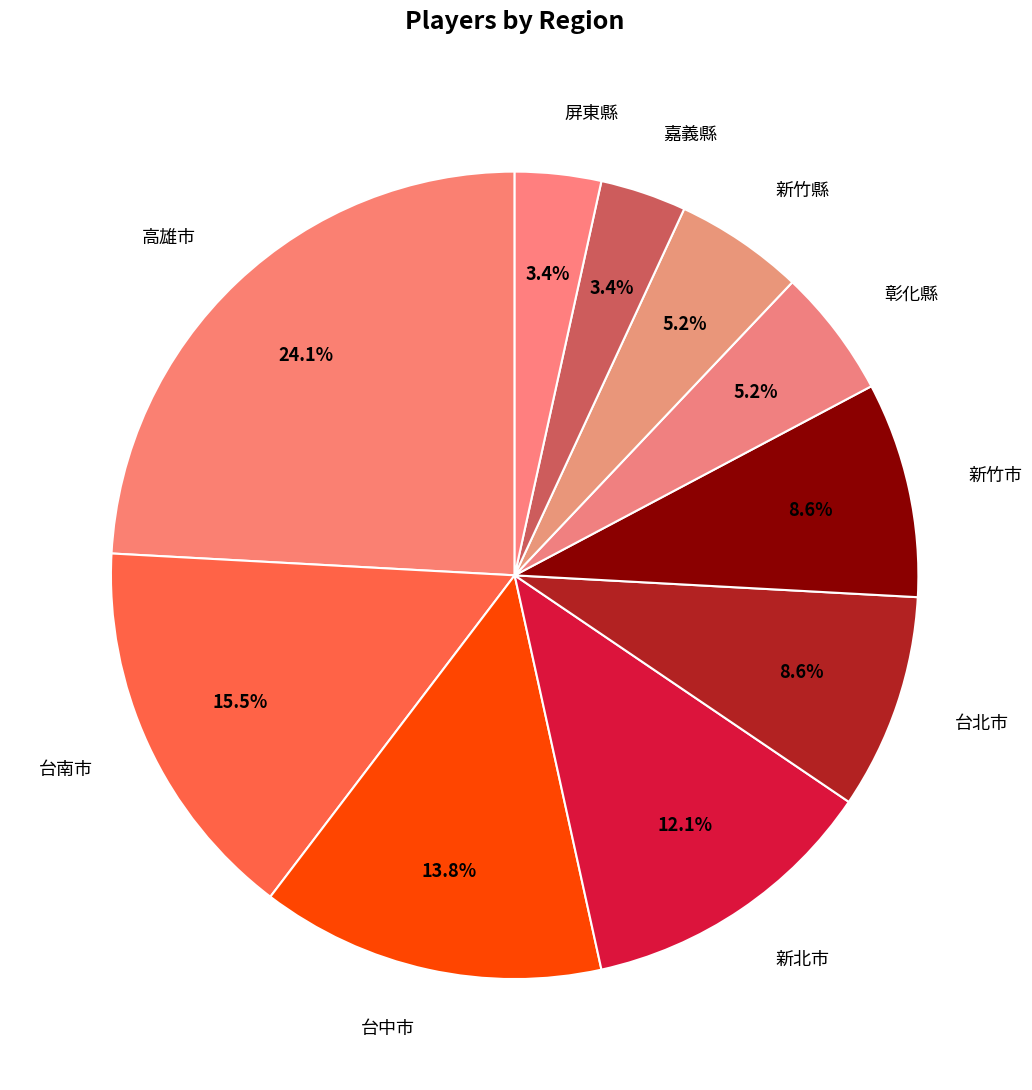

The 台南市 slice represents 27% of the pie. True or false?

False